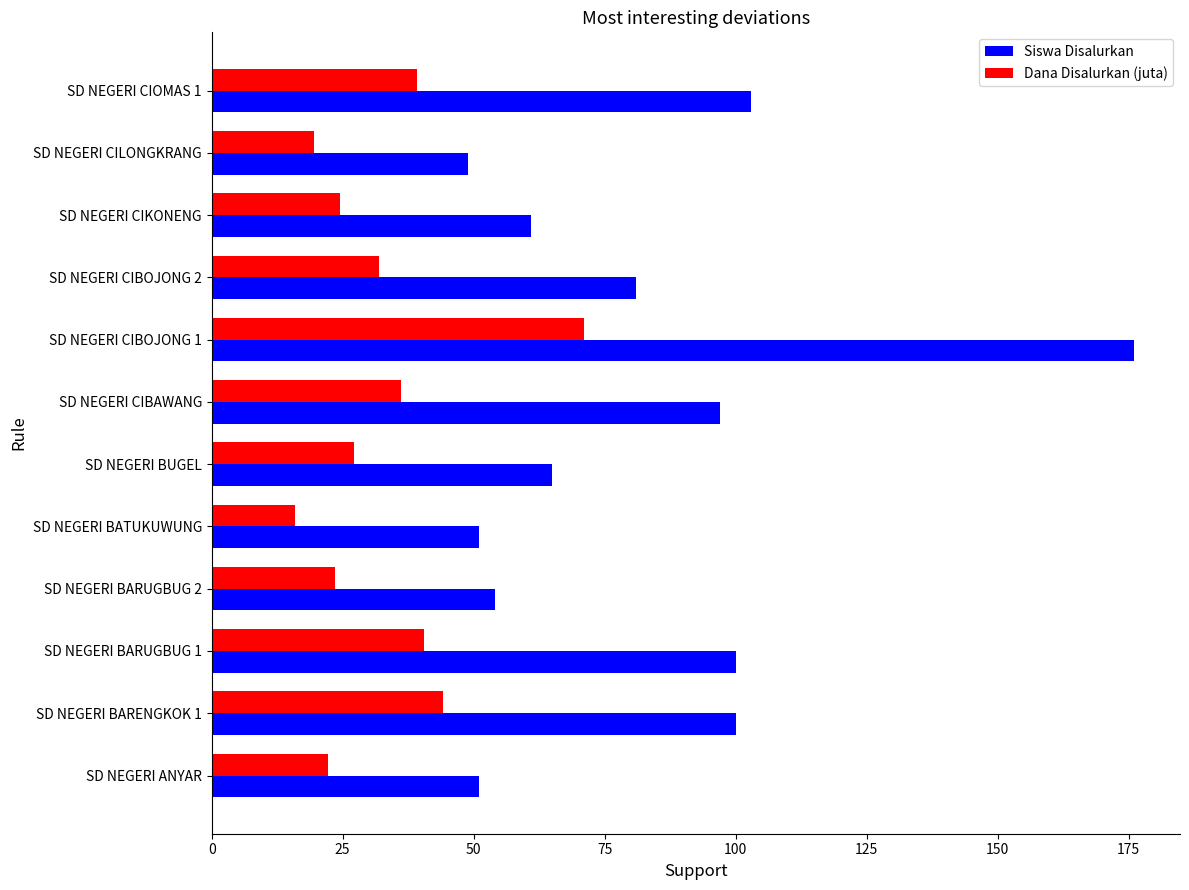

What is the approximate value of Dana Disalurkan (juta) at SD NEGERI CIBOJONG 1?

71.1